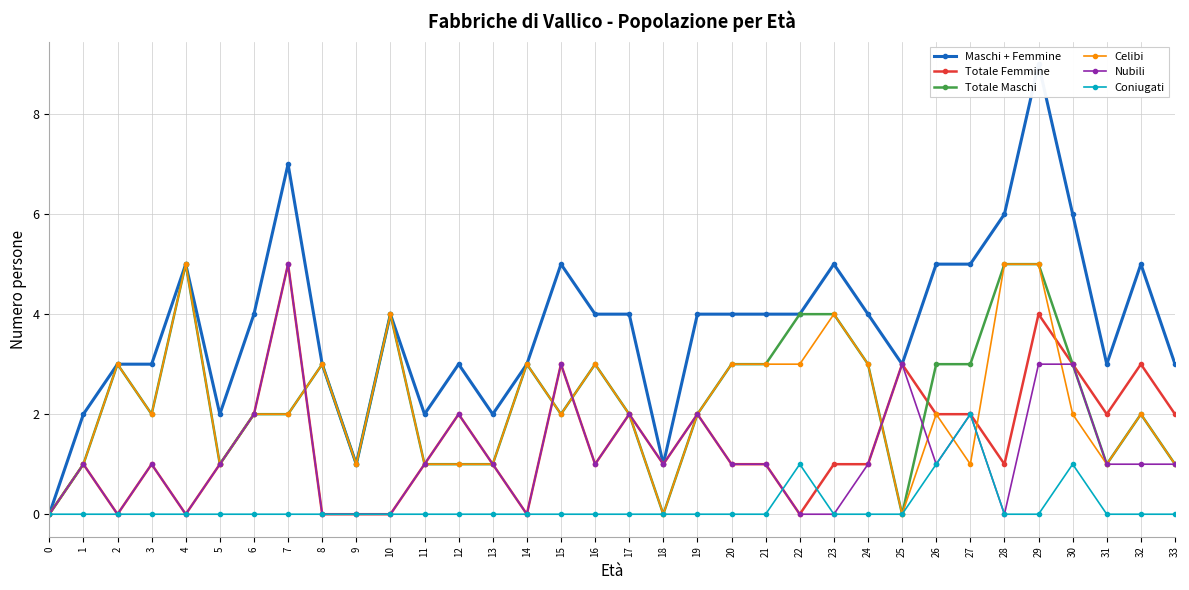

True or false: Maschi + Femmine and Totale Femmine cross at least once.

False